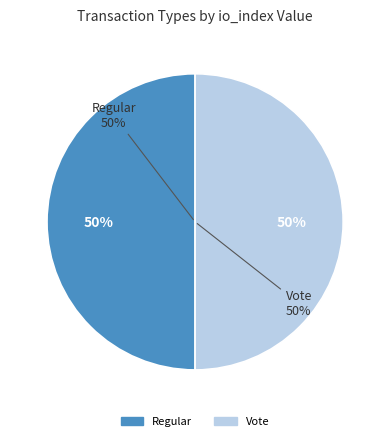

To the nearest percent, what is the average slice percentage?

50%